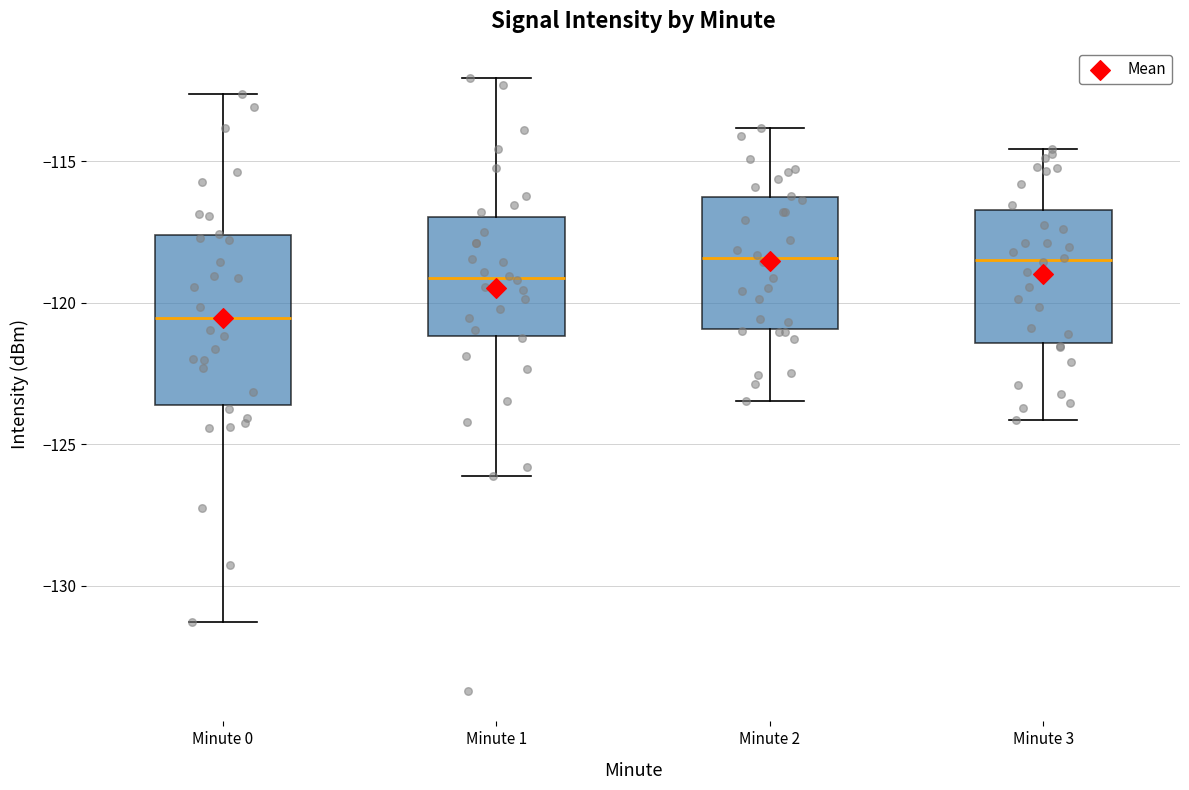

Where does the lower whisker of the box for Minute 0 end on the y-axis? The values are not printed on the chart, so give them approximately, as read against the axis.

-131.5